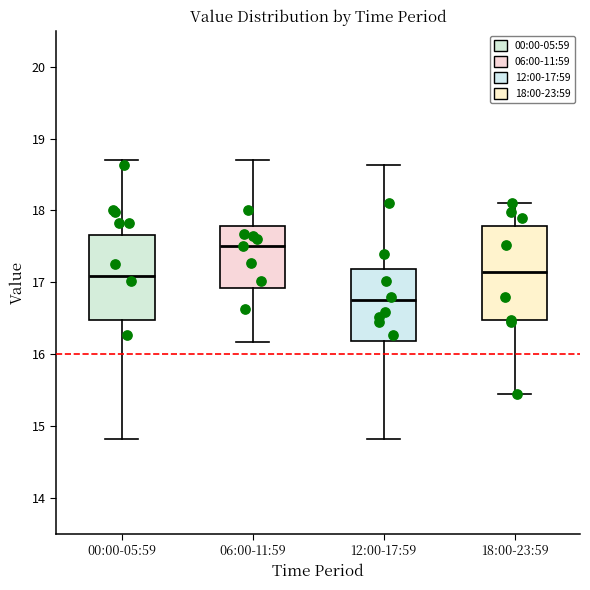

Reading left to right, transcribe this box plot: for each box, give where its median line is, the range the box spans, and where its two whiskers end, as read against the y-axis. The values are not printed on the chart, so give them approximately, as read against the axis.

00:00-05:59: median 17.1, box 16.5 to 17.7, whiskers 14.8 to 18.7
06:00-11:59: median 17.5, box 16.9 to 17.8, whiskers 16.2 to 18.7
12:00-17:59: median 16.8, box 16.2 to 17.2, whiskers 14.8 to 18.6
18:00-23:59: median 17.2, box 16.5 to 17.8, whiskers 15.5 to 18.1